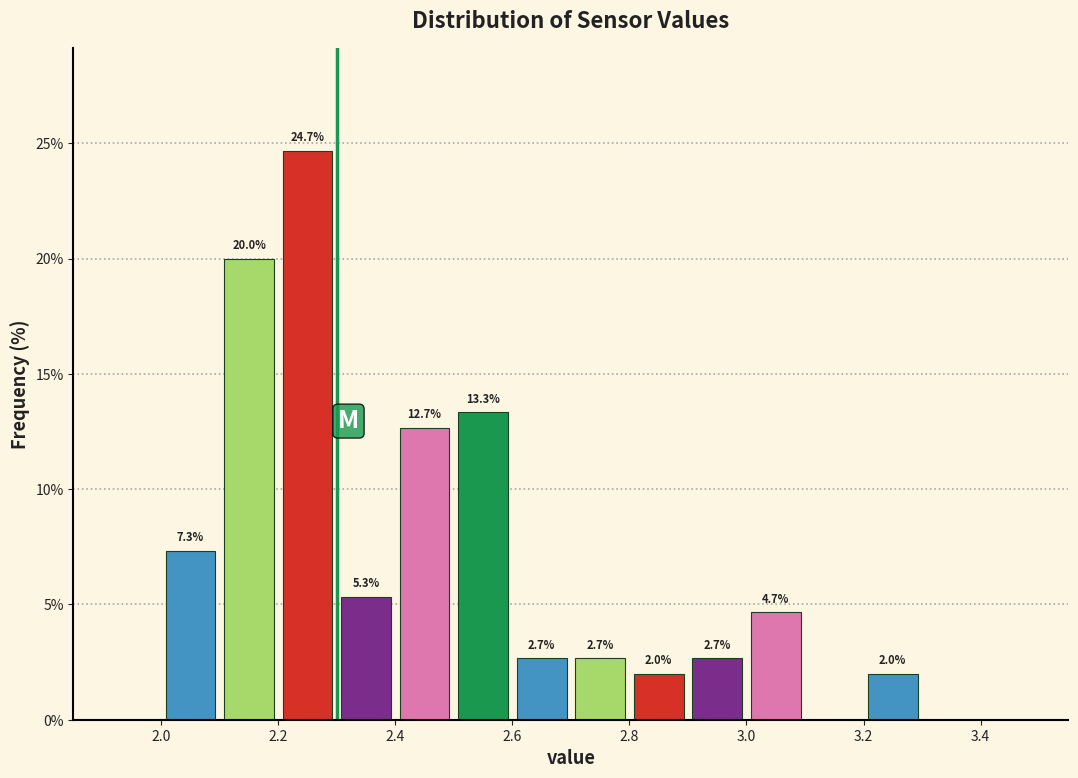

Over which range of the x-axis is the bar tallest?

2.2 to 2.3